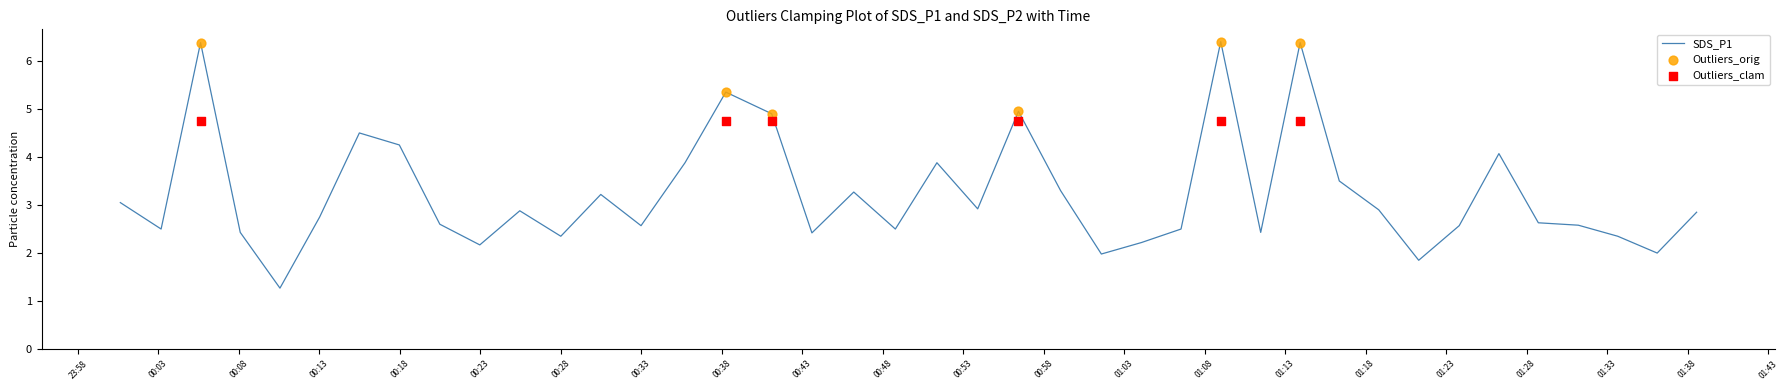

Approximately how many times larger is the value at 2022/10/02 00:46:12 compared to 2022/10/02 01:06:32?

1.3